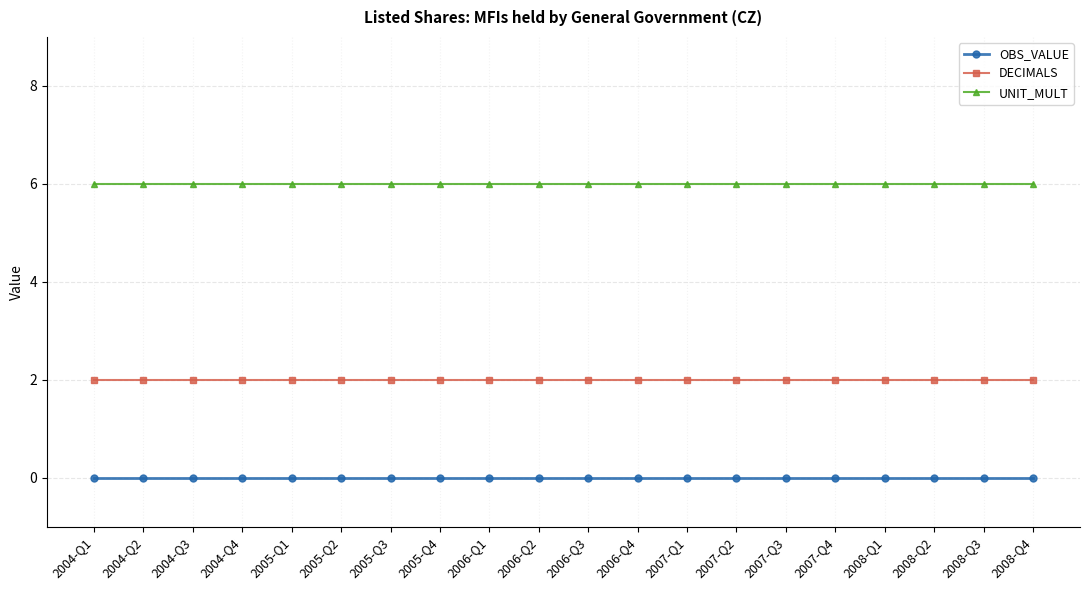

What is the minimum value for UNIT_MULT?

6